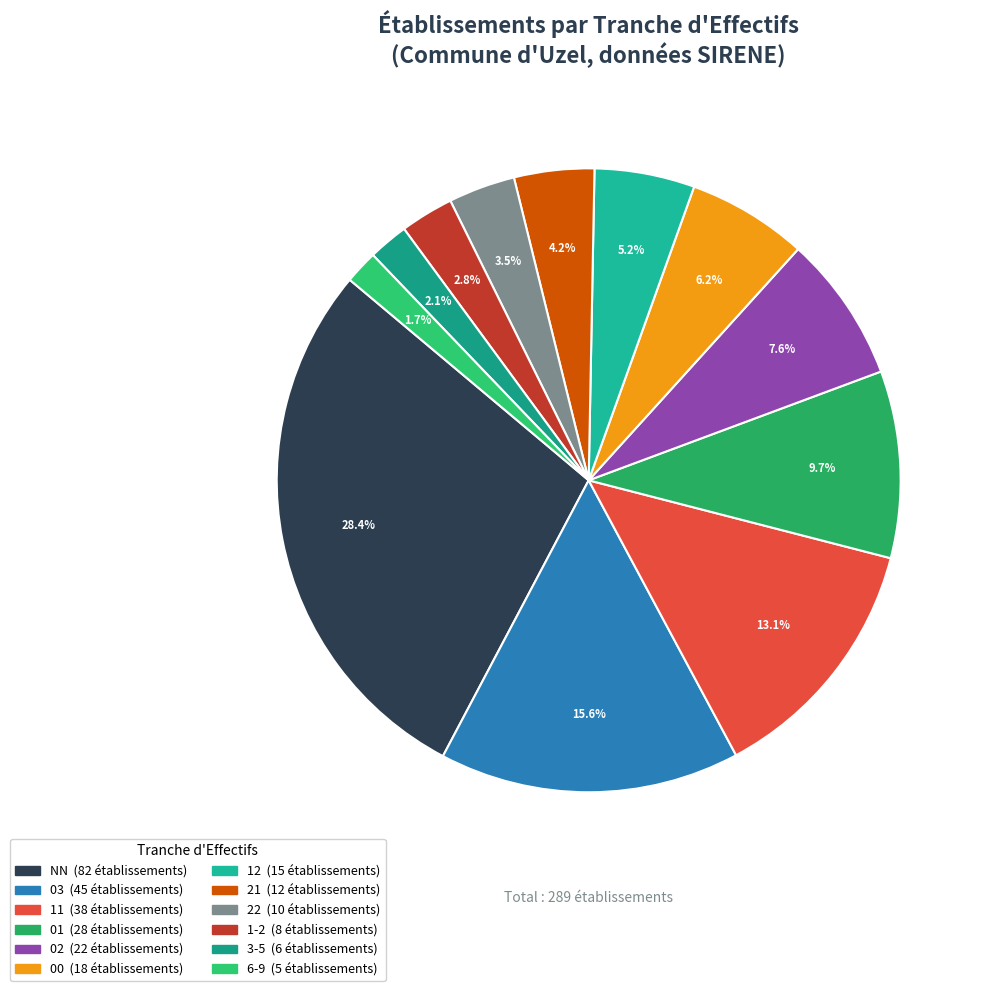

To the nearest percent, what percentage of the pie is 02?

8%